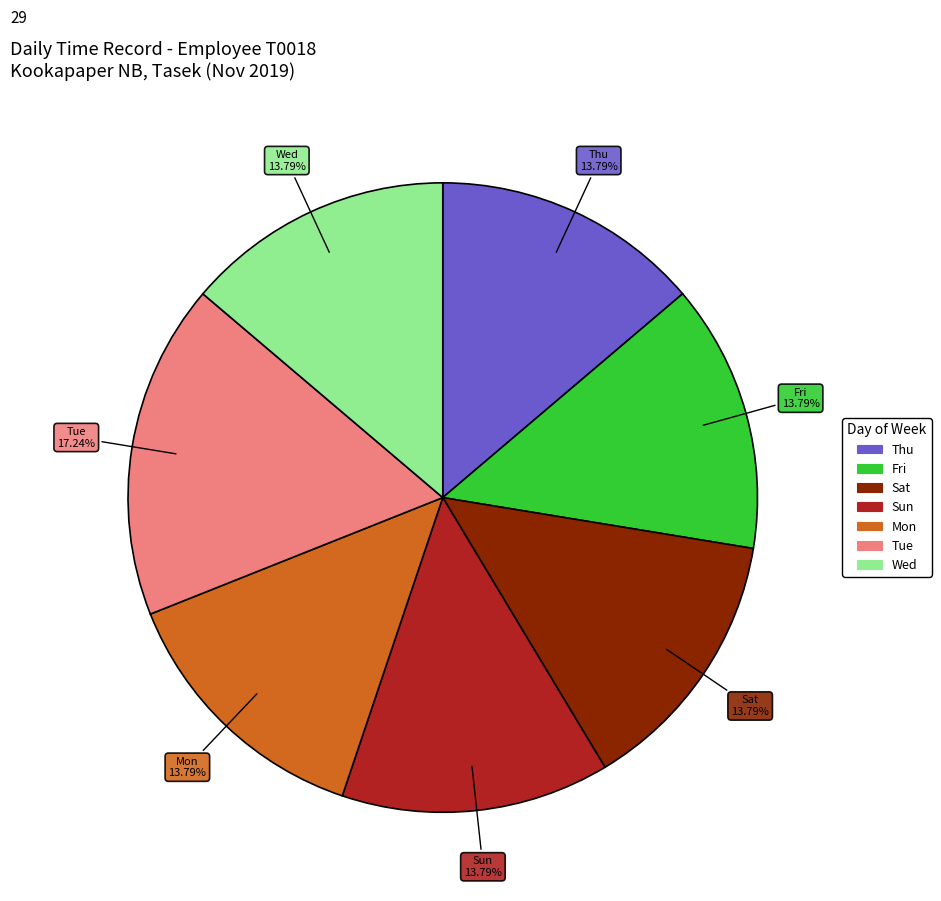

Is there any slice that represents more than half of the pie?

No